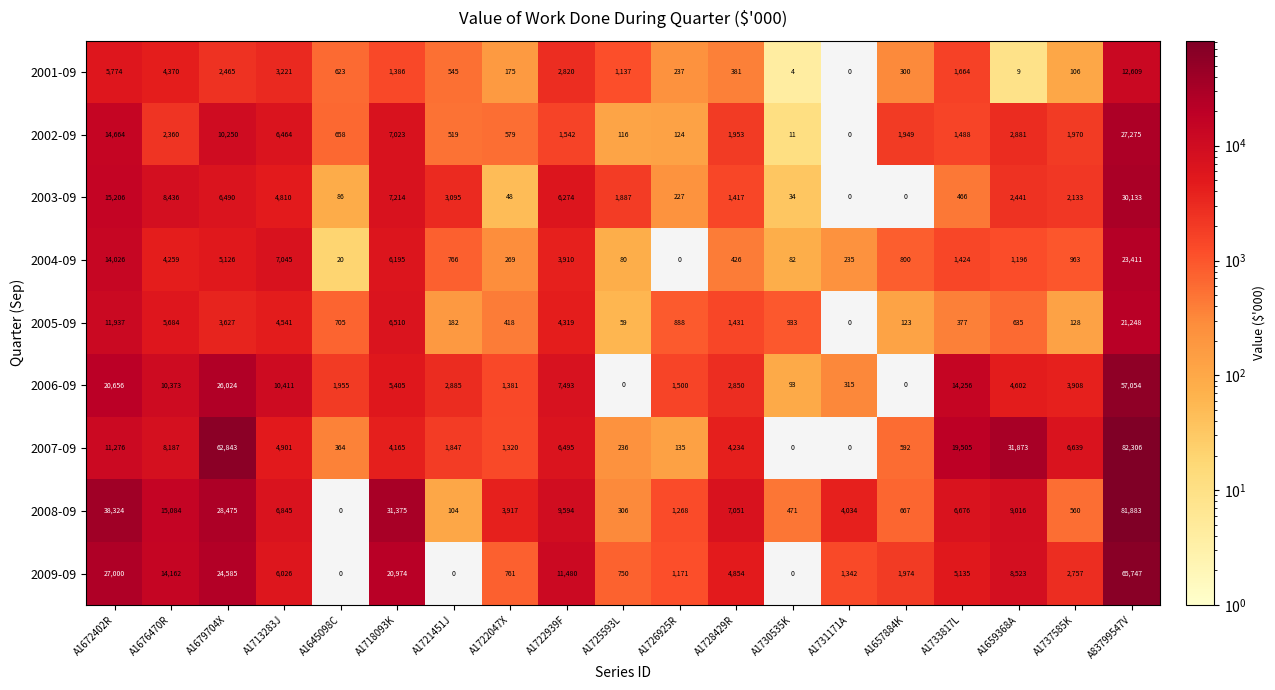

The 2002-09 series shows 10250 at A1679704X. True or false?

True